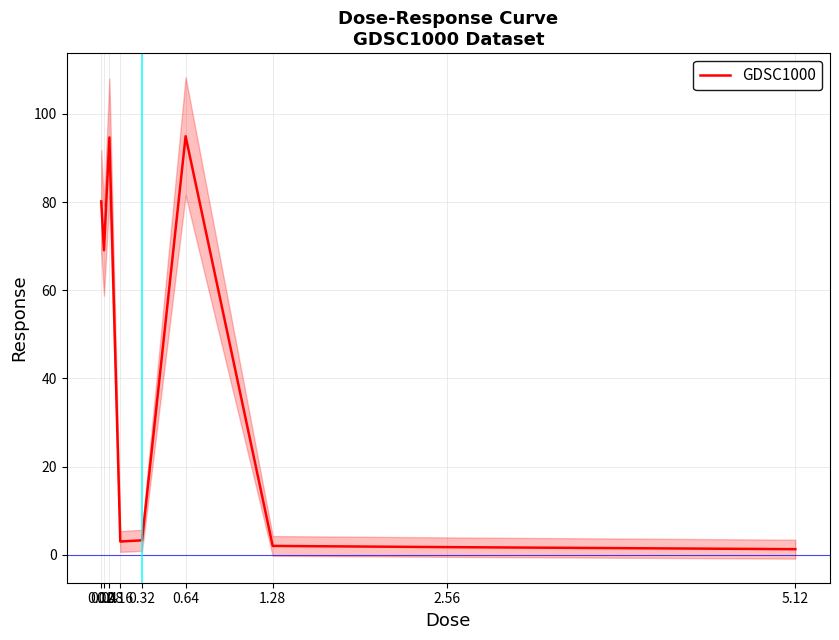

What is the change in value from 0.02 to 0.04?

-11.1